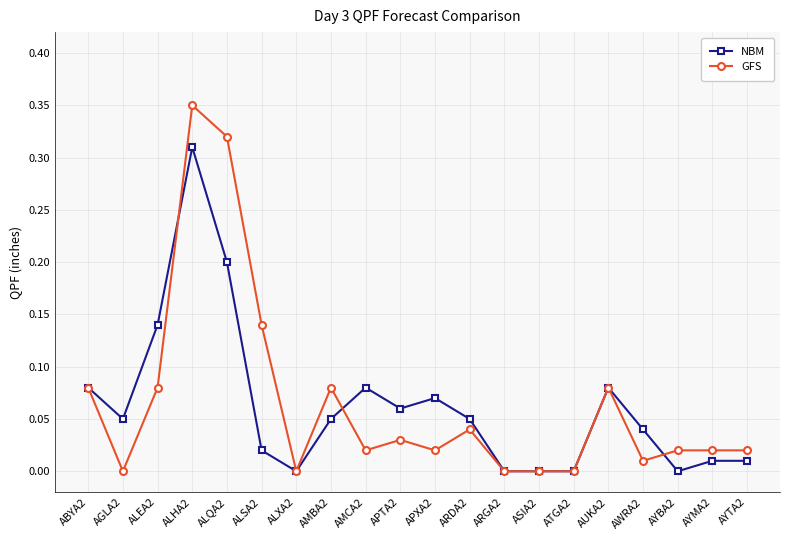

Where is the first local minimum for GFS?

AGLA2